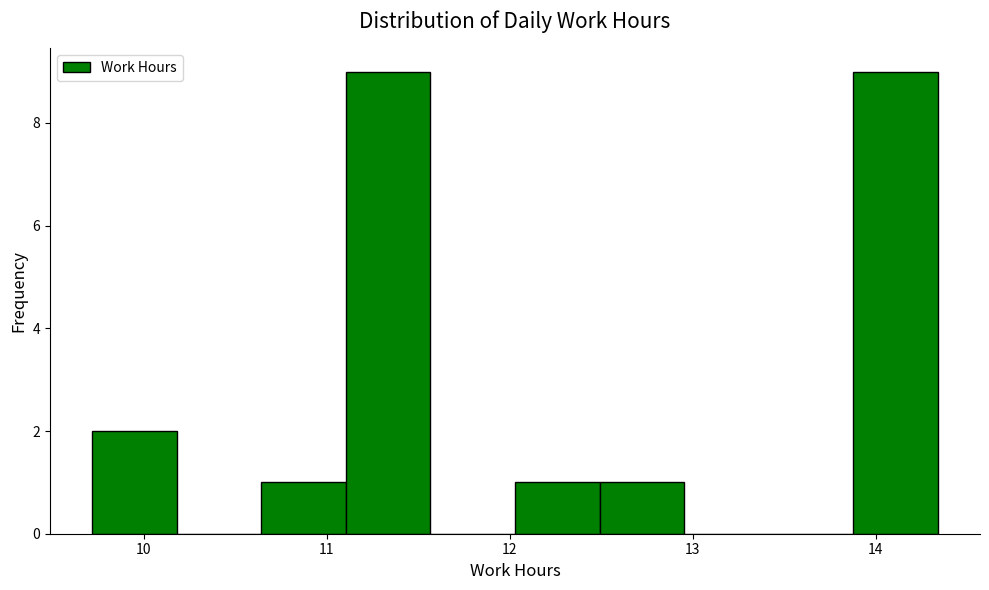

Reading left to right, transcribe this chart: for each bar, give the range it covers on the x-axis and its height. Neither the bar edges nor the heights are printed on the chart, so give them approximately, as read against the axes.

9.7 to 10.2: 2
10.2 to 10.6: 0
10.6 to 11.1: 1
11.1 to 11.6: 9
11.6 to 12.0: 0
12.0 to 12.5: 1
12.5 to 13.0: 1
13.0 to 13.4: 0
13.4 to 13.9: 0
13.9 to 14.3: 9